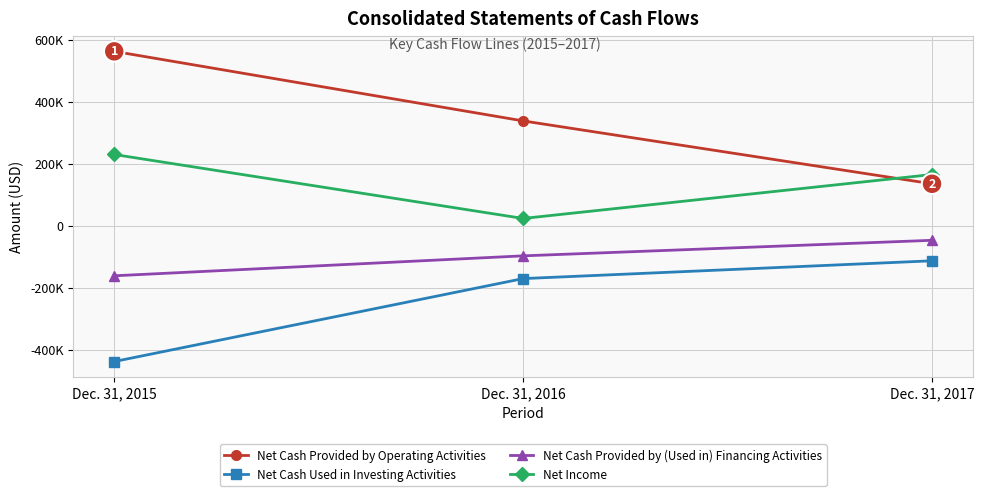

Is this an area chart (filled region under the line)?

No